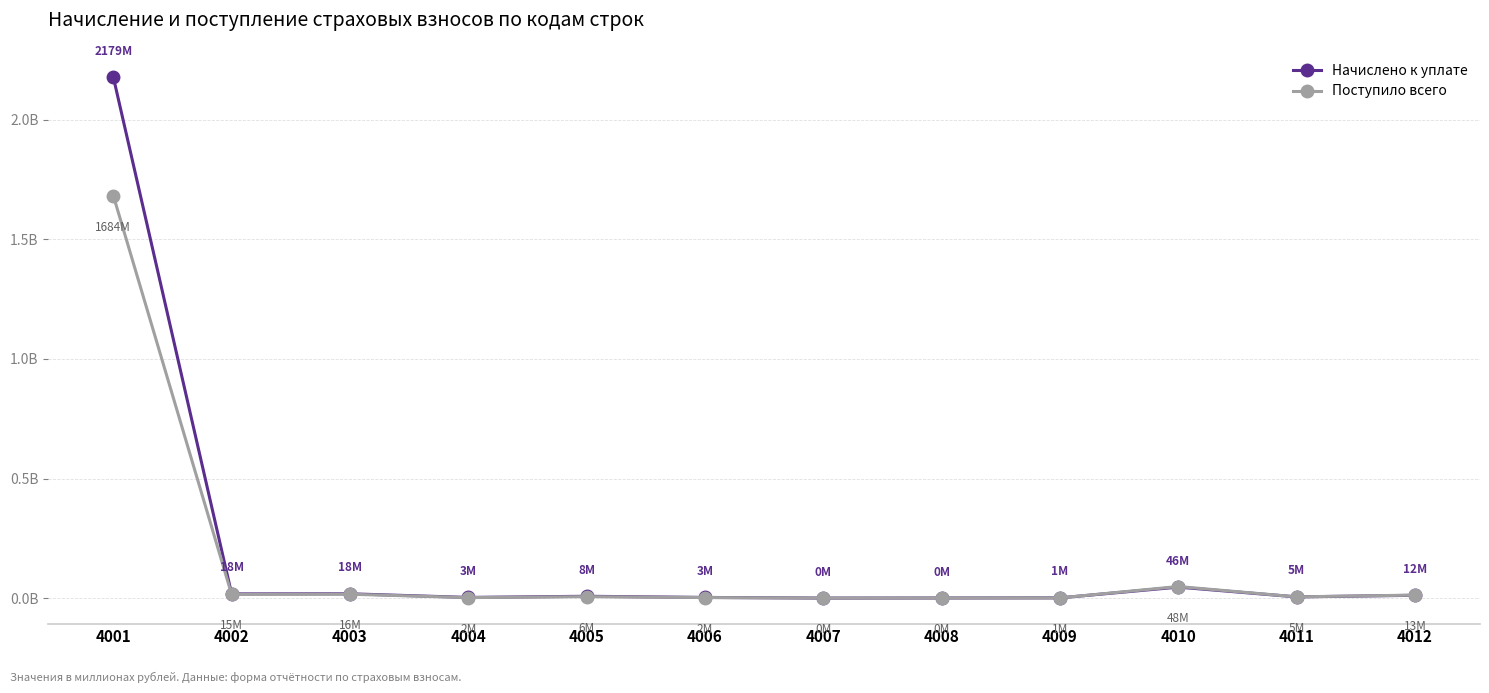

How many interior local valleys does the Начислено к уплате series have?

4